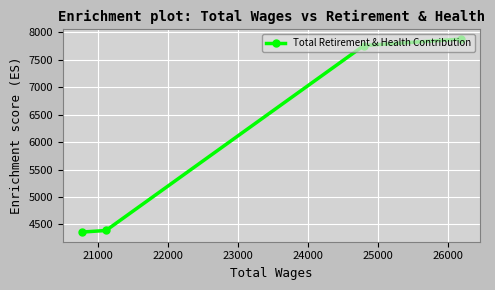

How many lines are shown in the chart?

1